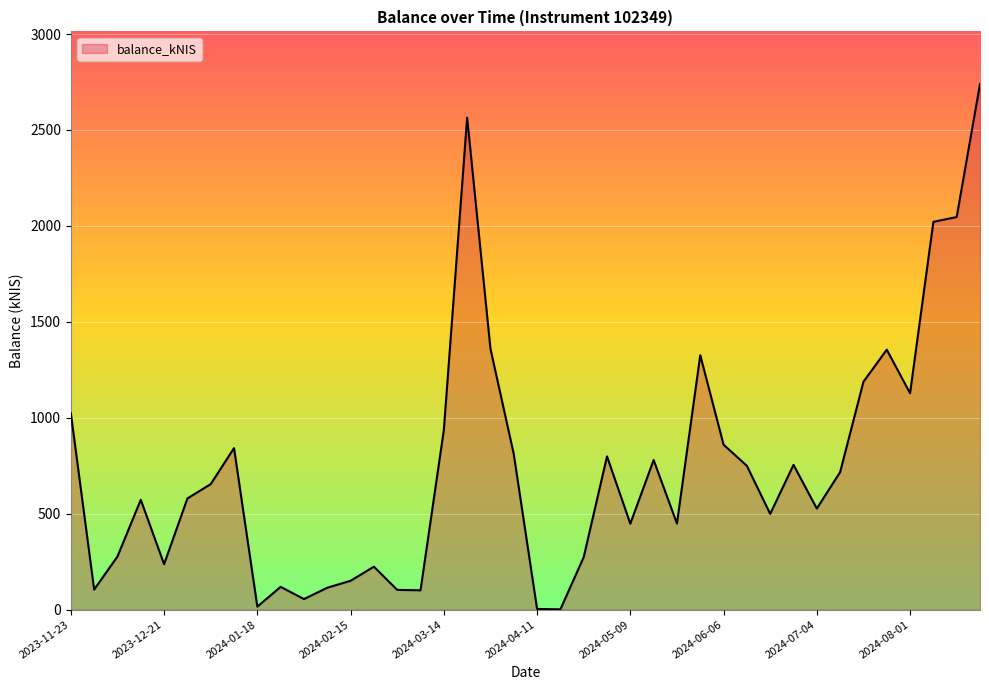

How many interior local peaks (higher than both neighbors) does the data have?

10